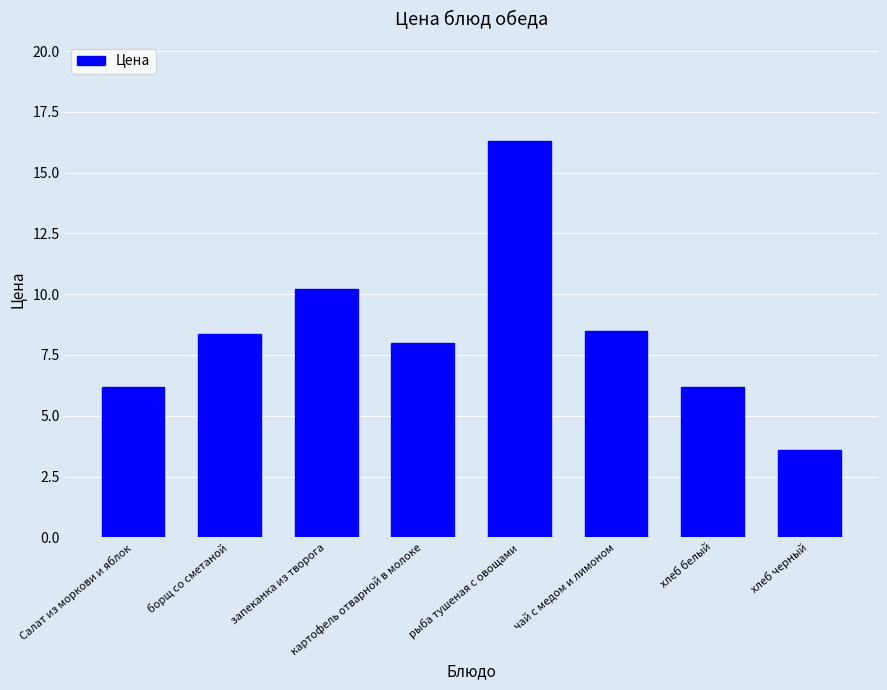

At which label does the data first exceed 8?

борщ со сметаной